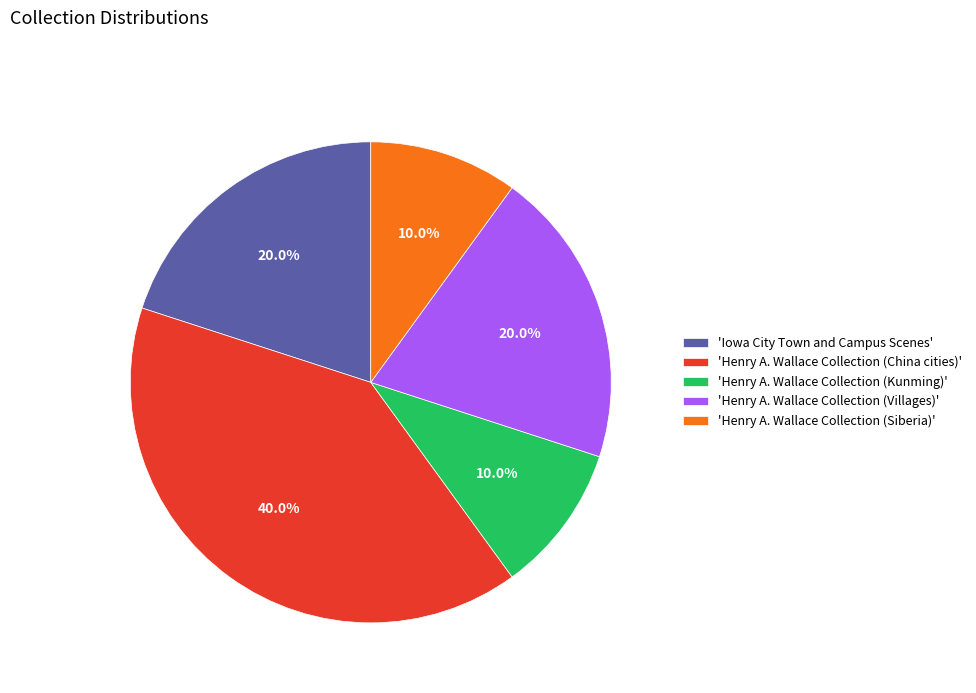

Does any single category account for the majority?

No